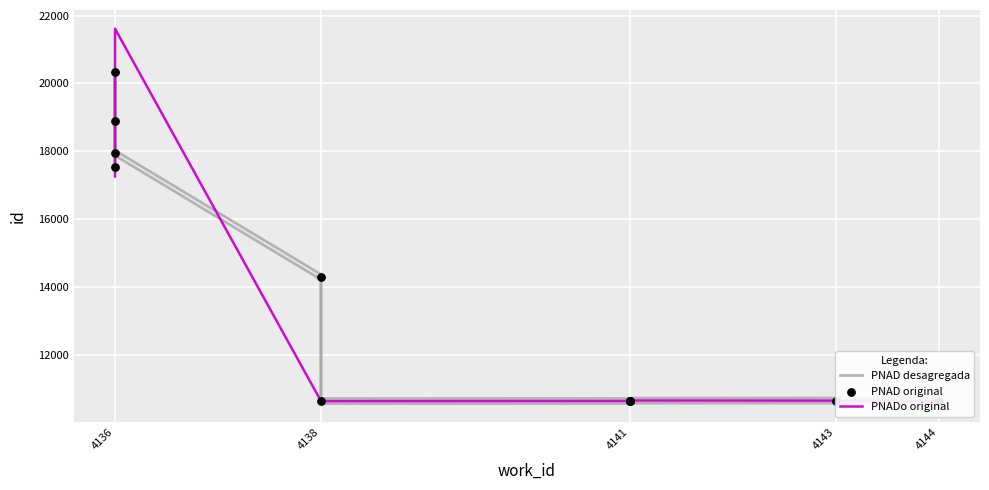

Which series has the widest spread of Y values?

PNADo original